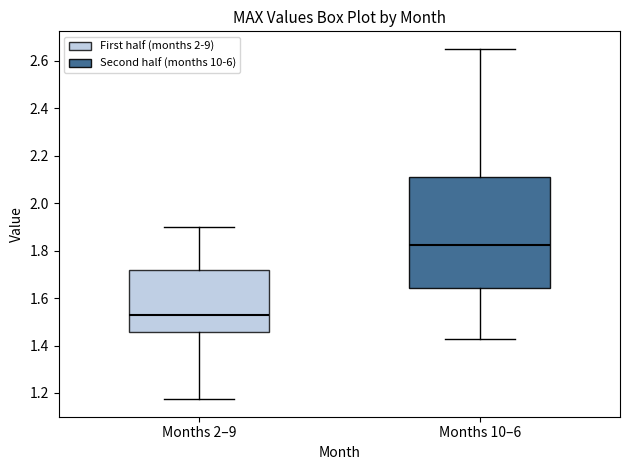

Where does the lower whisker of the box for Months 2–9 end on the y-axis? The values are not printed on the chart, so give them approximately, as read against the axis.

1.18